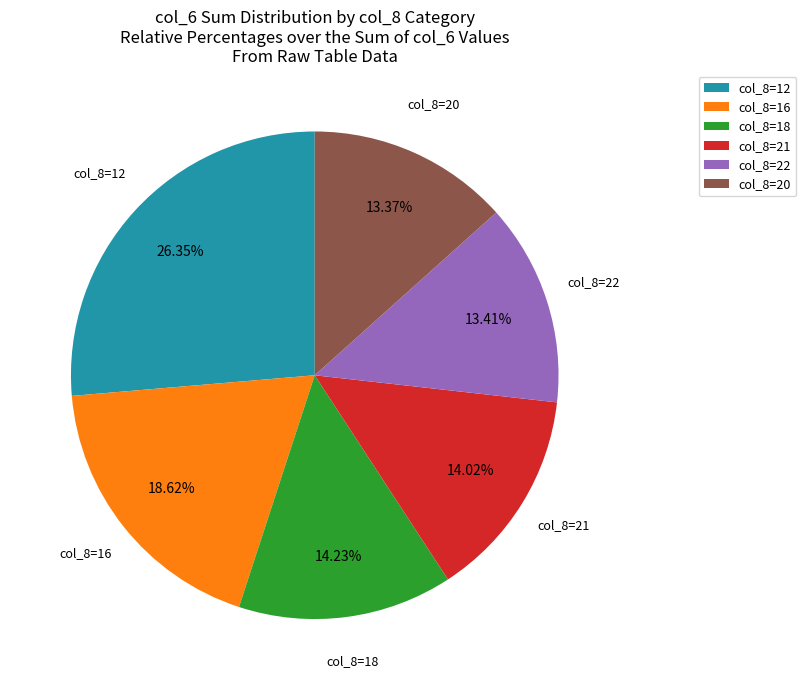

Is the sum of col_8=22 and col_8=18 greater than half?

No